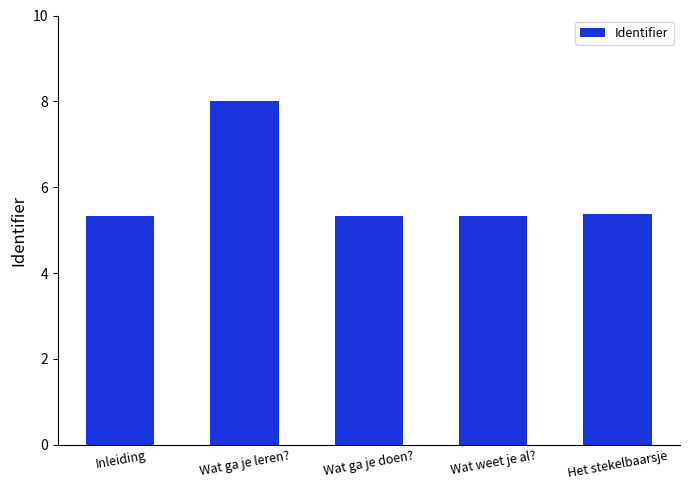

What is the difference between the maximum and minimum values?

2.7